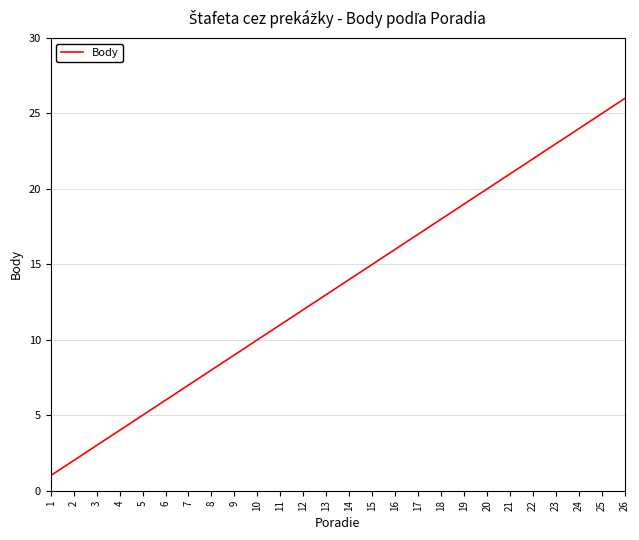

Is it true that the value at 19 is 10?

False